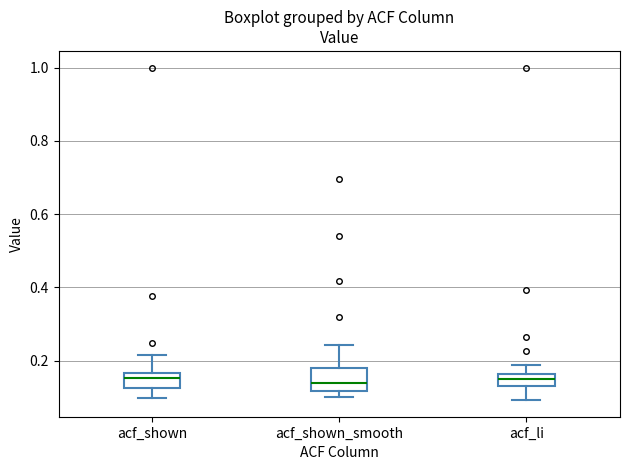

Where does the upper whisker of the box for acf_shown_smooth end on the y-axis? The values are not printed on the chart, so give them approximately, as read against the axis.

0.24